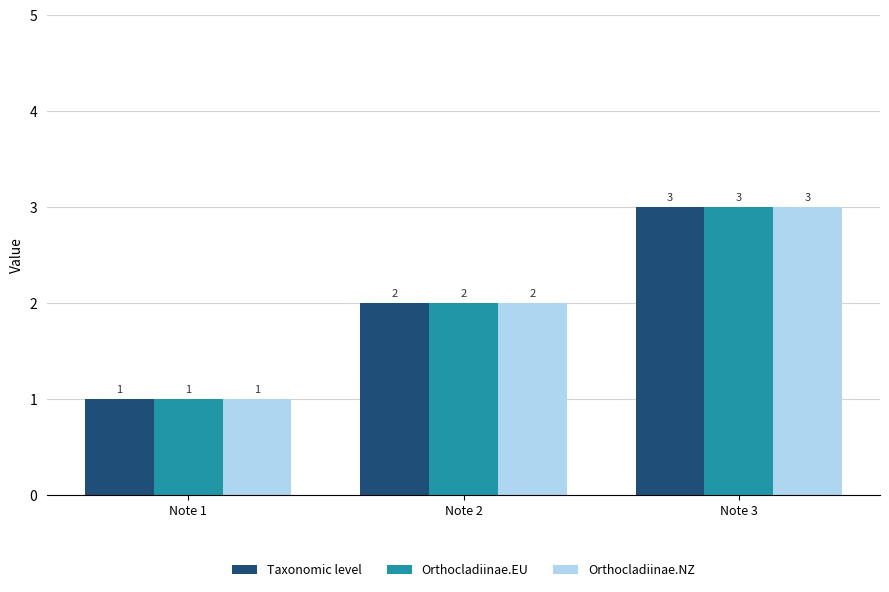

Where is Taxonomic level nearest to the value 2?

Note 2